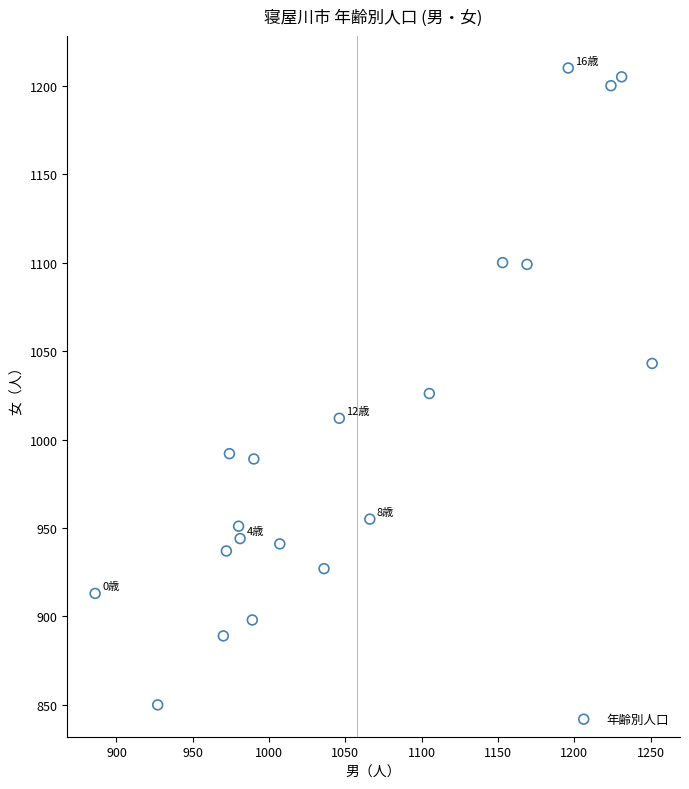

What is the range of X values (max minus min)?

365